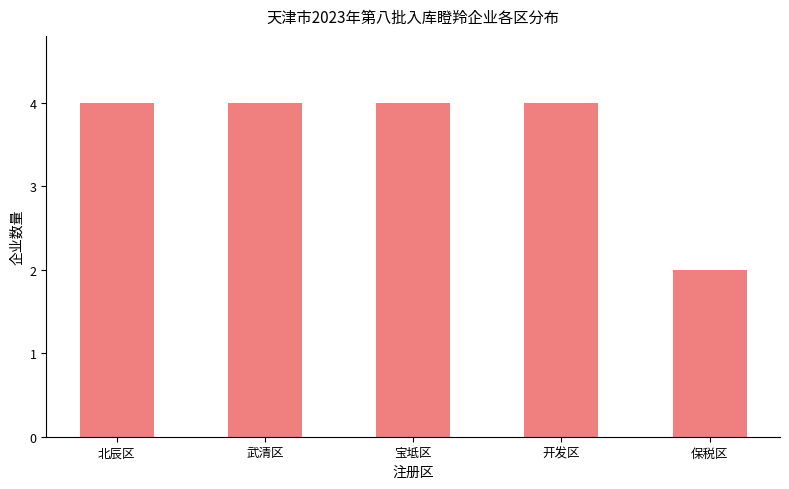

What is the approximate value at 北辰区?

4